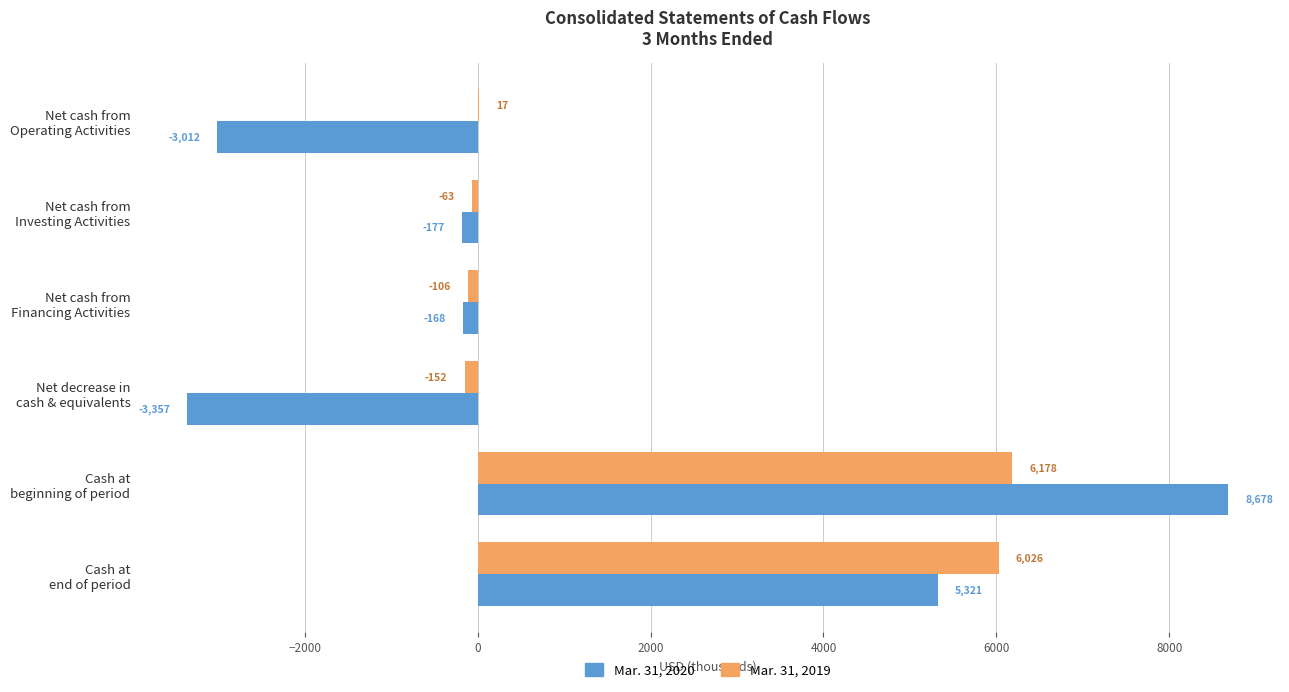

What is the highest value of the Mar. 31, 2019 series?

6178